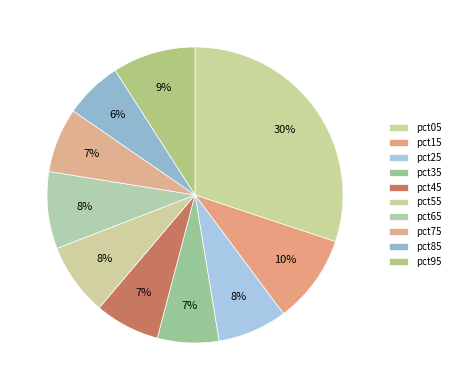

How many slices are in this pie chart?

10